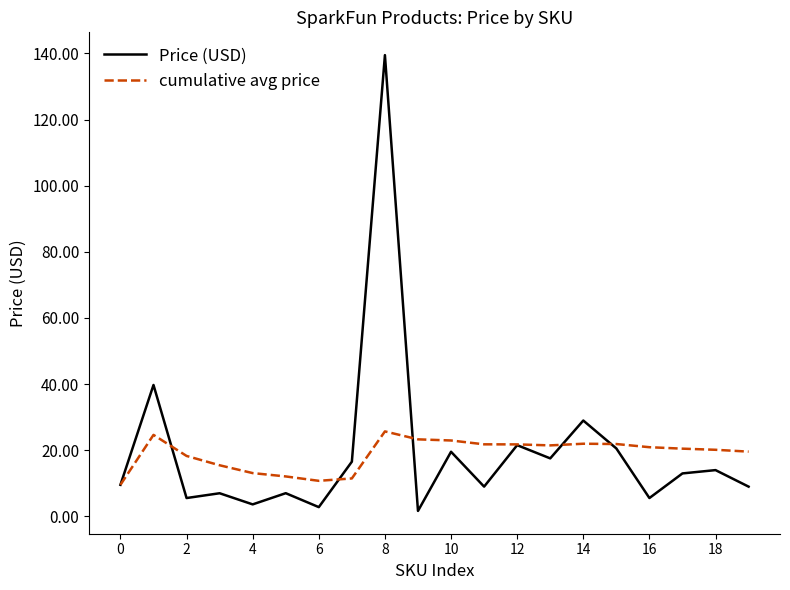

What is the maximum value shown in the chart?

139.5